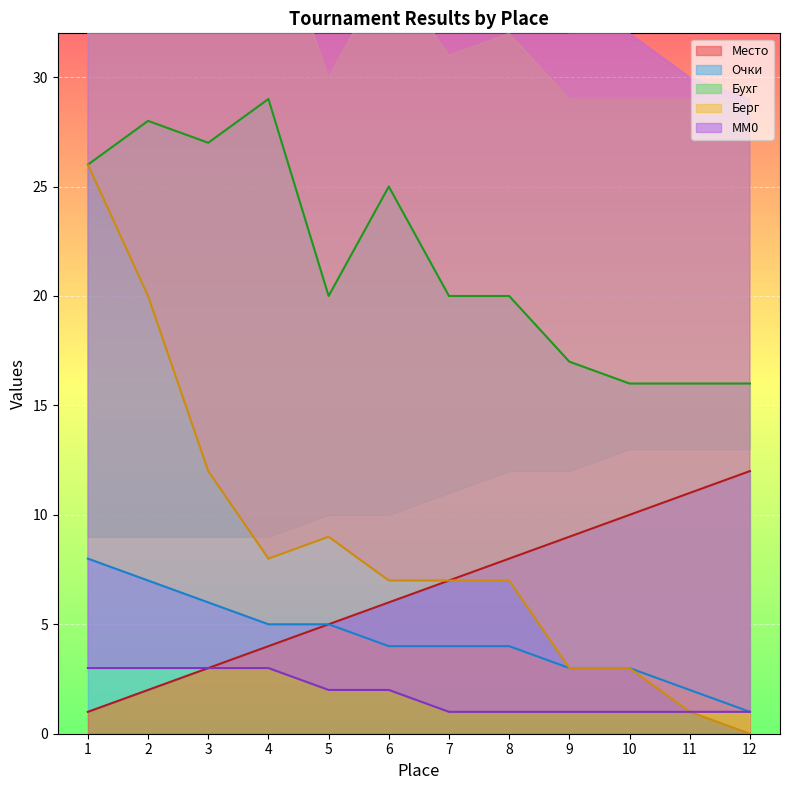

True or false: Берг has a value of 9 at 5.

True